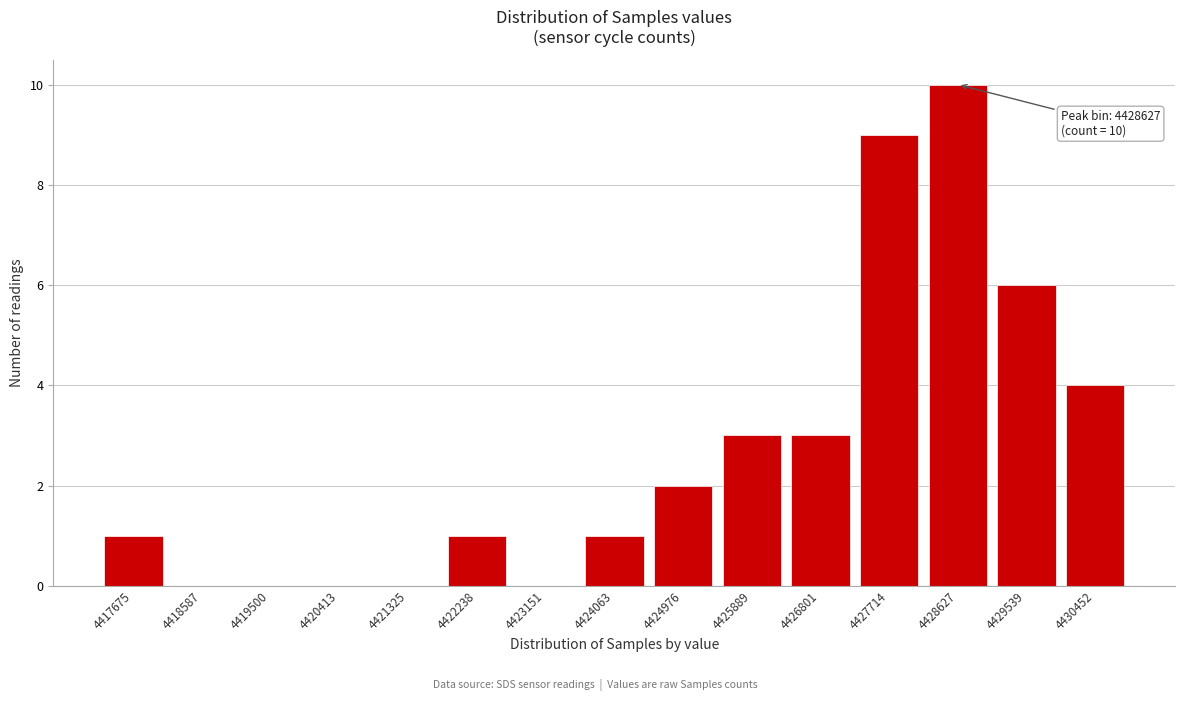

Reading left to right, extract all data points from this chart.

4417675=1	4418587=0	4419500=0	4420413=0	4421325=0	4422238=1	4423151=0	4424063=1	4424976=2	4425889=3	4426801=3	4427714=9	4428627=10	4429539=6	4430452=4